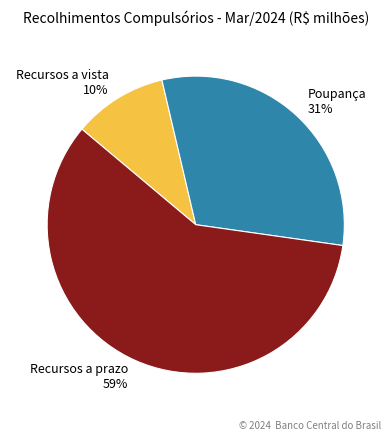

To the nearest percent, what is the difference between the largest and smallest slice percentages?

49%